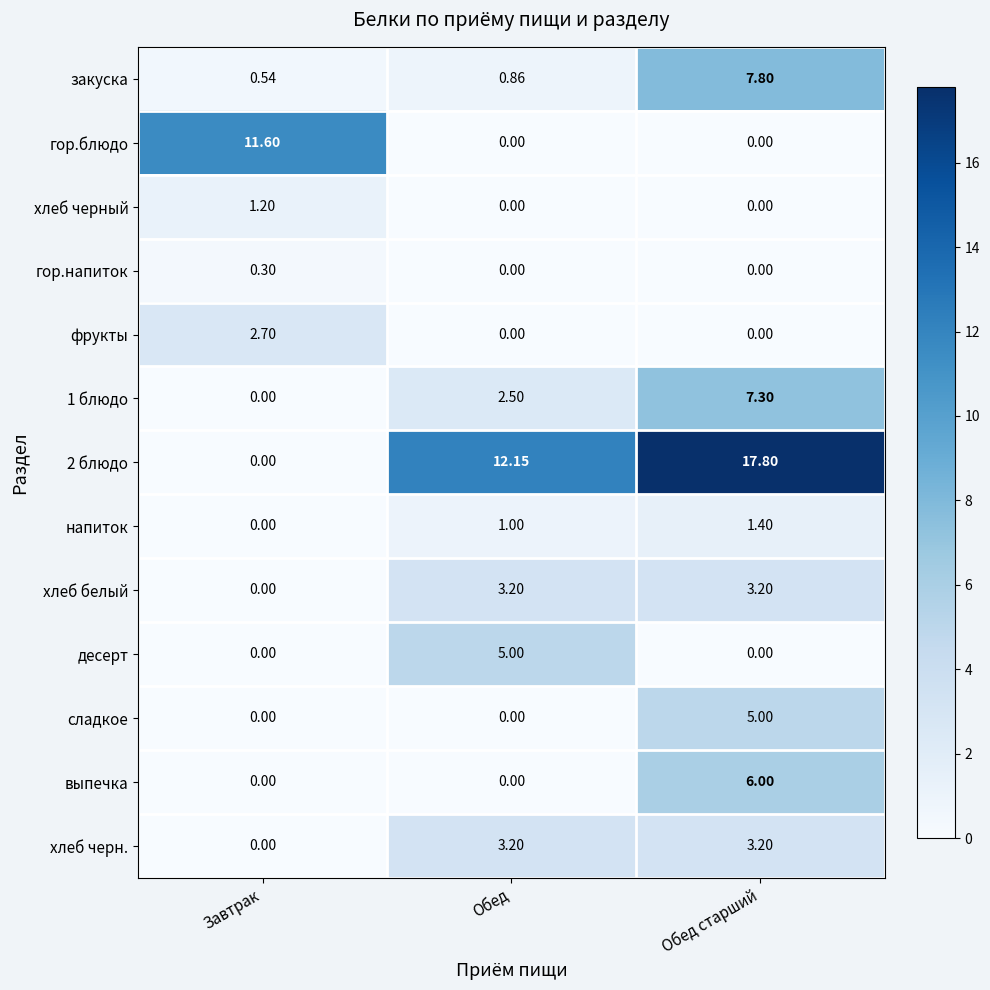

At which label does 2 блюдо reach its peak?

Обед старший